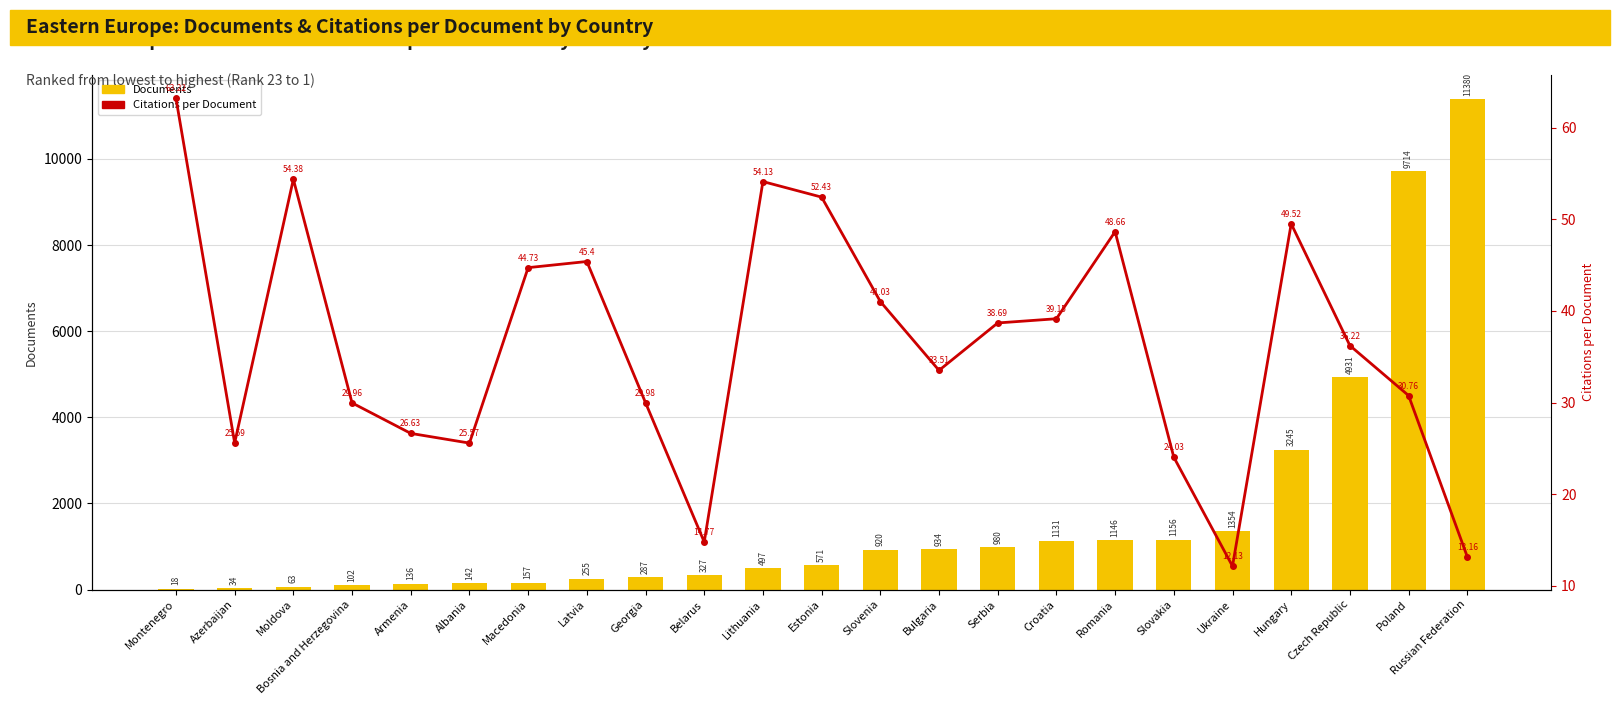

What is the sum of all Citations per Document values?

833.6